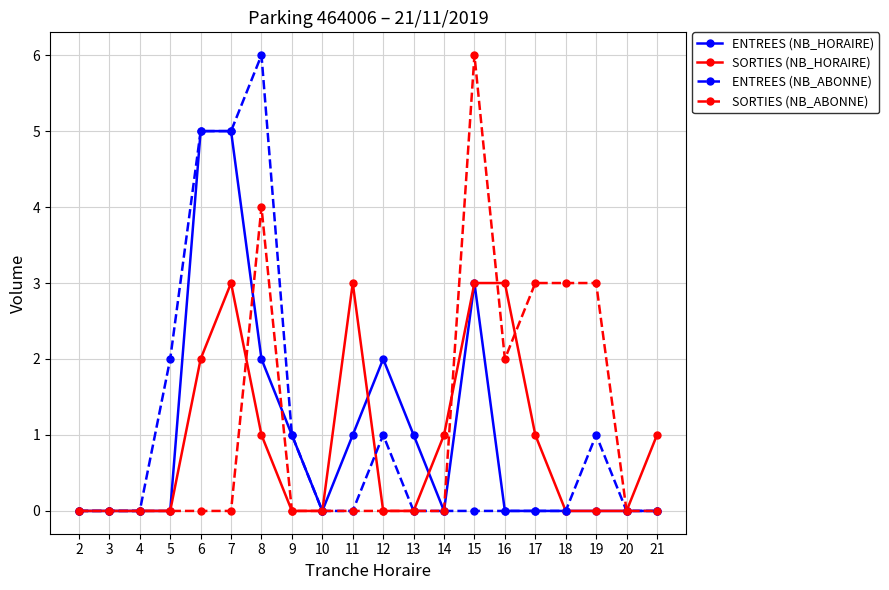

What is the difference between the maximum and minimum values in the ENTREES (NB_HORAIRE) series?

5